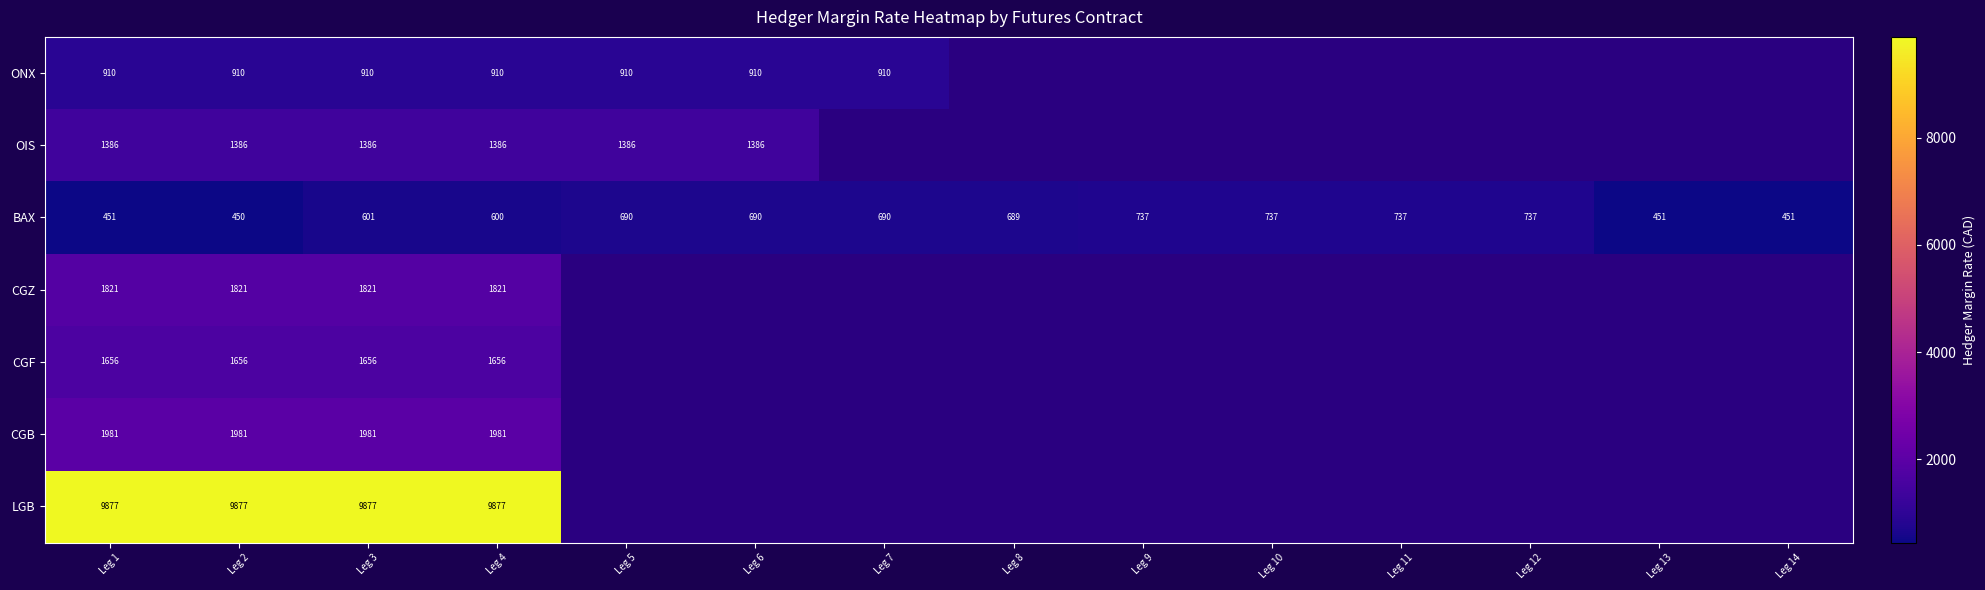

At Leg 4, list the series in order from smallest to largest.

BAX, ONX, OIS, CGF, CGZ, CGB, LGB